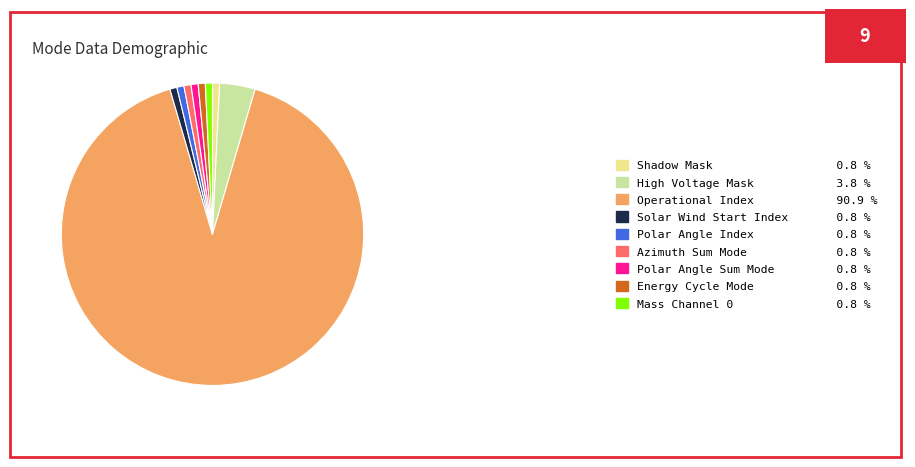

How many slices are in this pie chart?

9